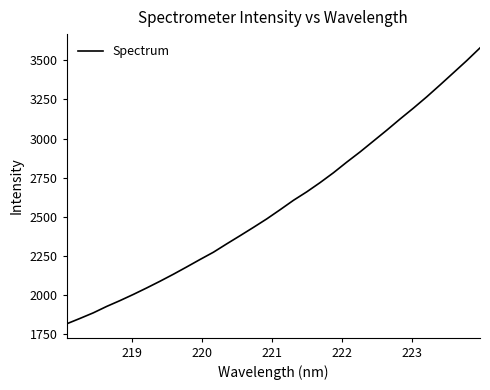

What is the smallest value displayed?

1814.3